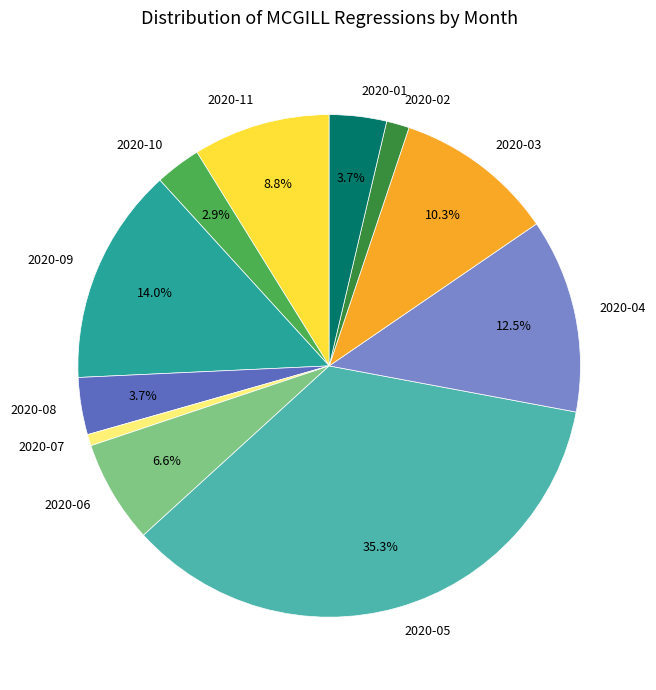

Does any single category account for the majority?

No